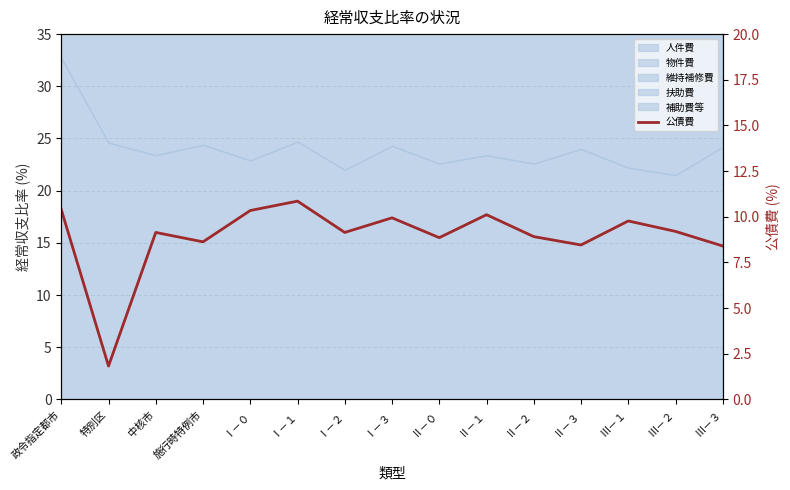

What position from the left is Ⅰ－１?

6